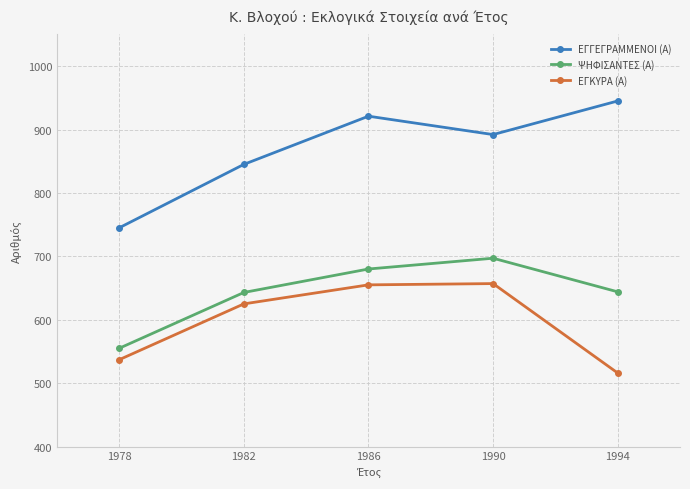

True or false: ΕΓΓΕΓΡΑΜΜΕΝΟΙ (Α) and ΨΗΦΙΣΑΝΤΕΣ (Α) cross at least once.

False